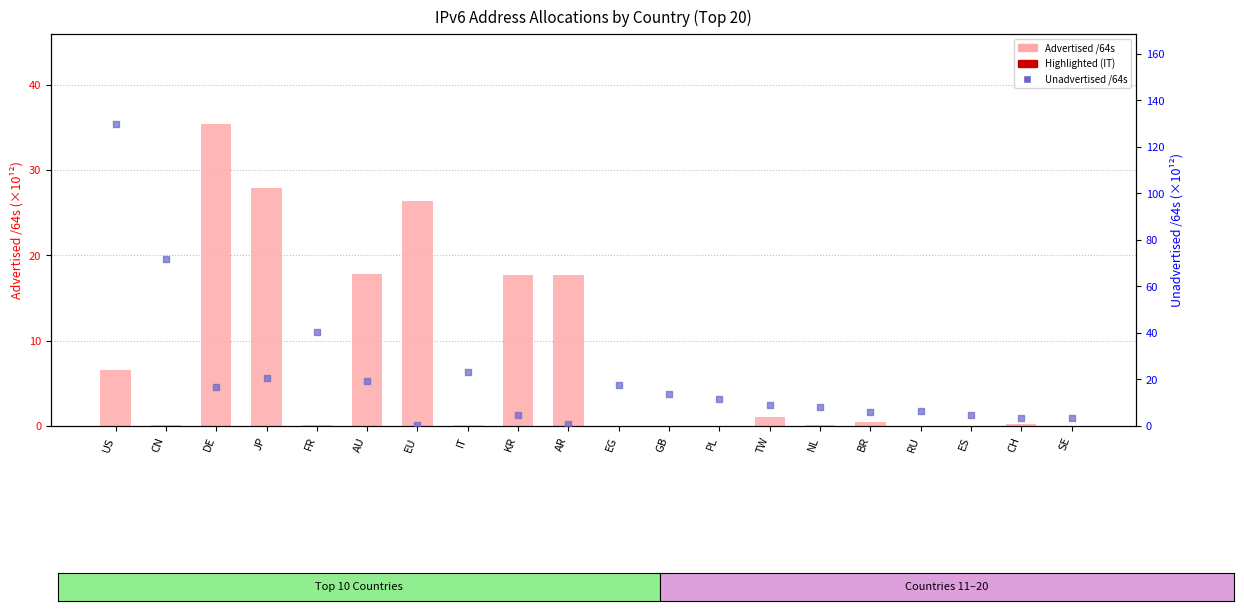

What is the total value across all series at TW?

10.1